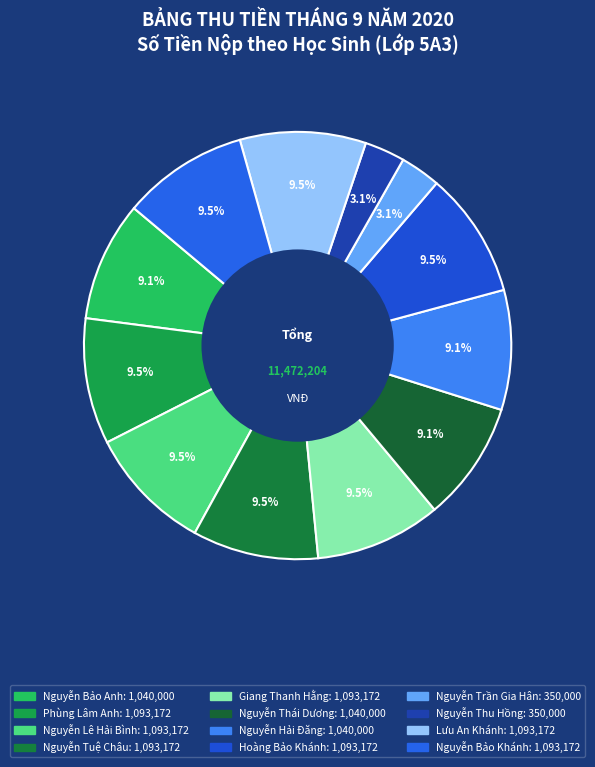

Count the number of slices in the pie.

12